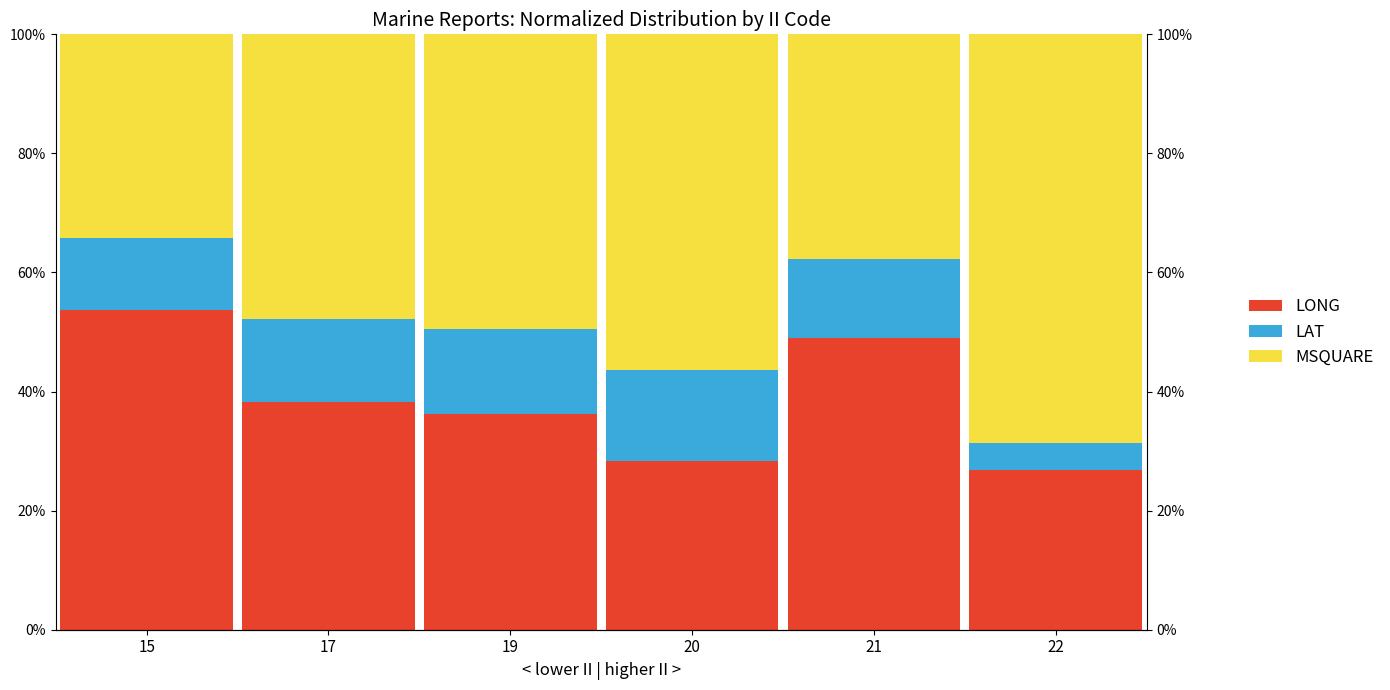

What is the value of the LAT bar at the 4th from the left?

0.2